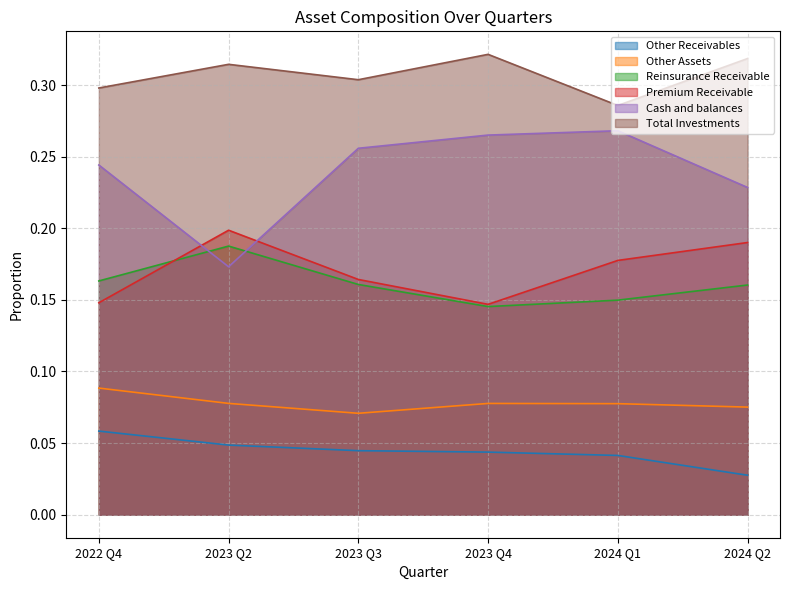

Reading right to left, transcribe all the data shown in this chart.

Other Receivables: 2024 Q2=0.0	2024 Q1=0.0	2023 Q4=0.0	2023 Q3=0.0	2023 Q2=0.0	2022 Q4=0.1
Other Assets: 2024 Q2=0.1	2024 Q1=0.1	2023 Q4=0.1	2023 Q3=0.1	2023 Q2=0.1	2022 Q4=0.1
Reinsurance Receivable: 2024 Q2=0.2	2024 Q1=0.1	2023 Q4=0.1	2023 Q3=0.2	2023 Q2=0.2	2022 Q4=0.2
Premium Receivable: 2024 Q2=0.2	2024 Q1=0.2	2023 Q4=0.1	2023 Q3=0.2	2023 Q2=0.2	2022 Q4=0.1
Cash and balances: 2024 Q2=0.2	2024 Q1=0.3	2023 Q4=0.3	2023 Q3=0.3	2023 Q2=0.2	2022 Q4=0.2
Total Investments: 2024 Q2=0.3	2024 Q1=0.3	2023 Q4=0.3	2023 Q3=0.3	2023 Q2=0.3	2022 Q4=0.3